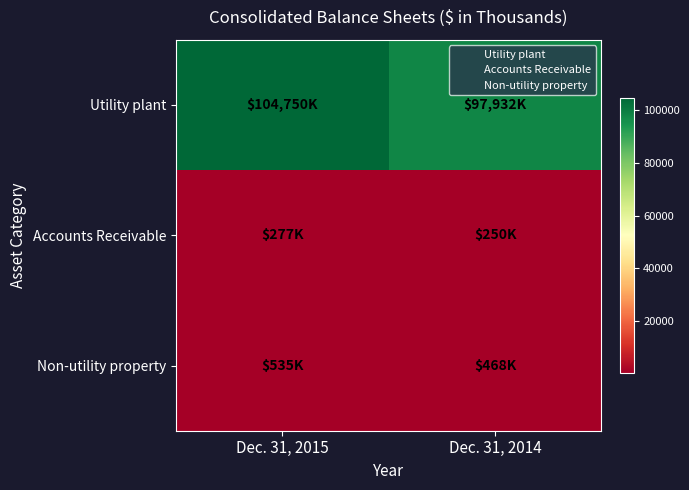

At which category does the chart reach its minimum across all series?

Dec. 31, 2014